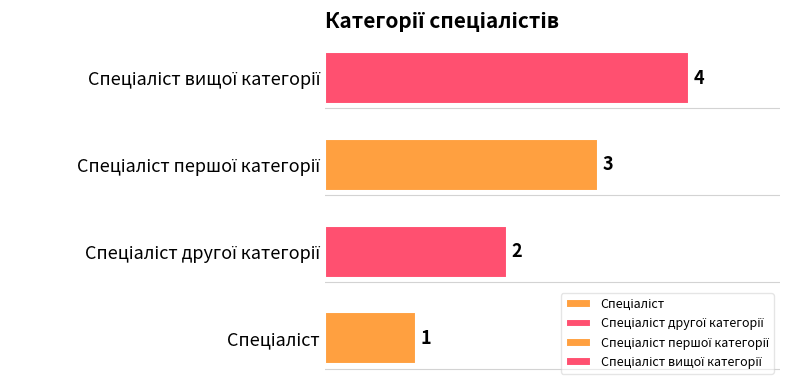

How many categories are shown in the chart?

4